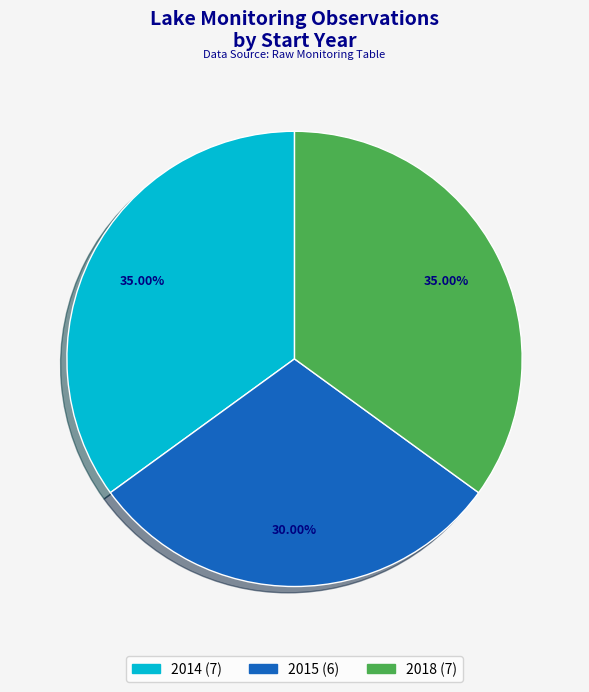

Is there a majority slice in this chart?

No